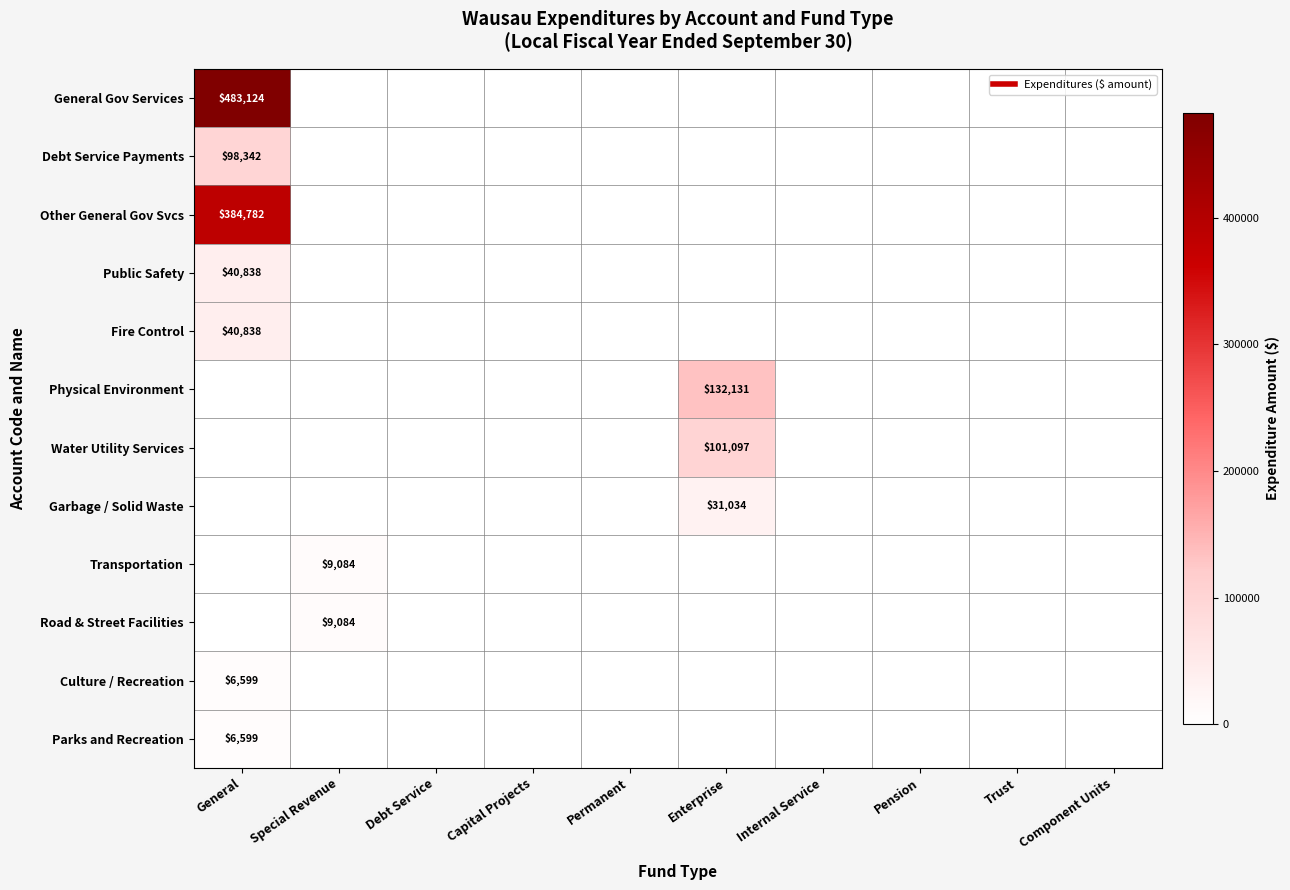

At how many categories does at least one series exceed 23310?

2